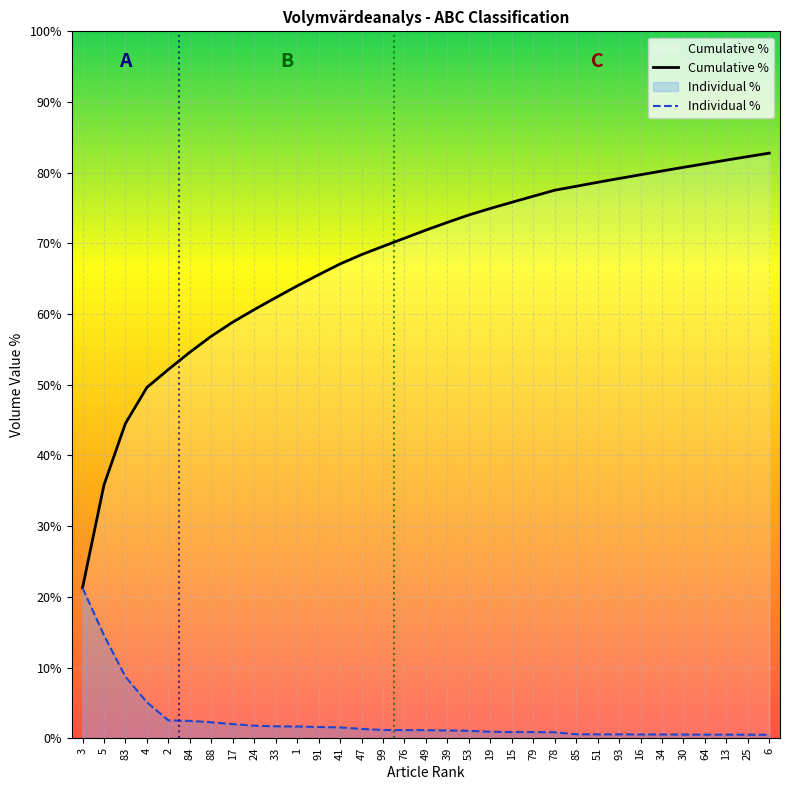

At which label does Cumulative % first exceed 71?

49